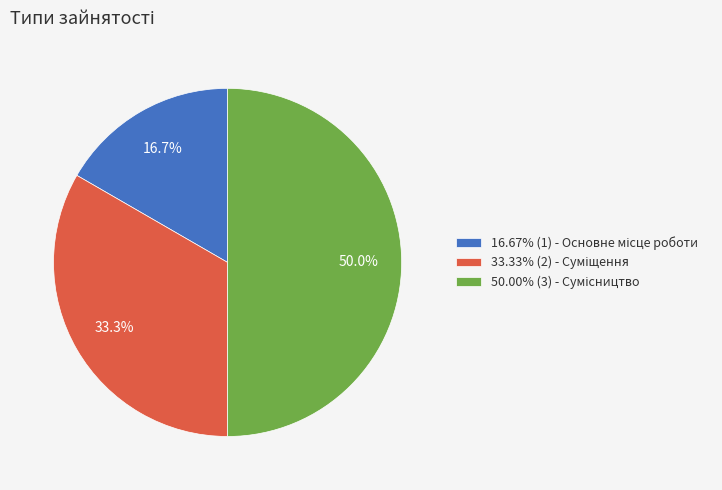

Count the number of slices in the pie.

3